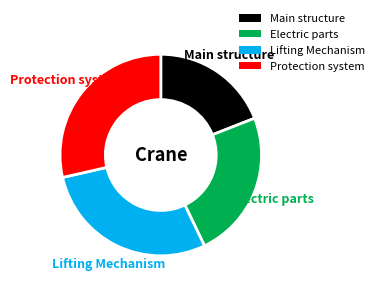

Approximately how many times larger is the value at Lifting Mechanism compared to Protection system?

1.0